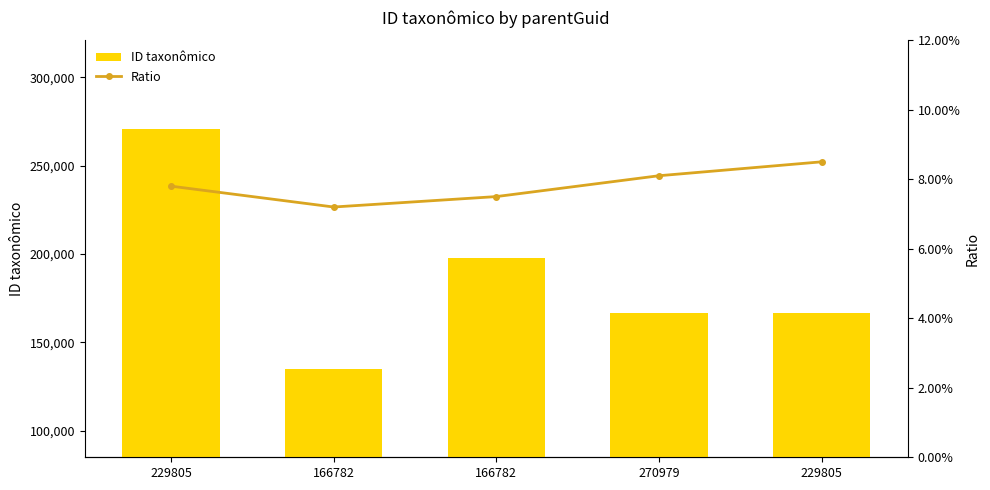

How many data points does each series have?

5